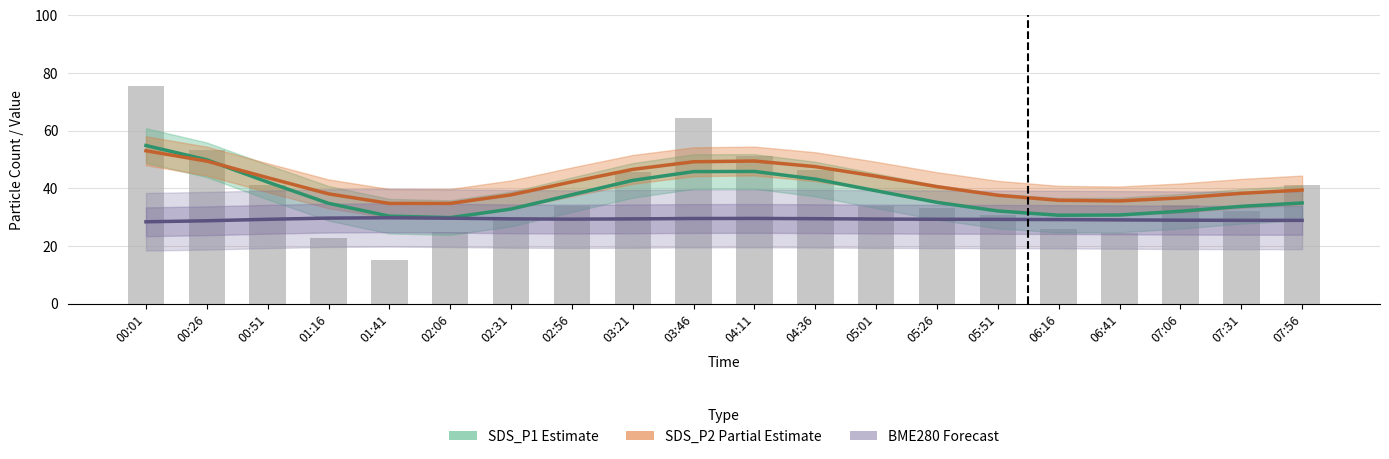

What position from the right is 01:16?

17